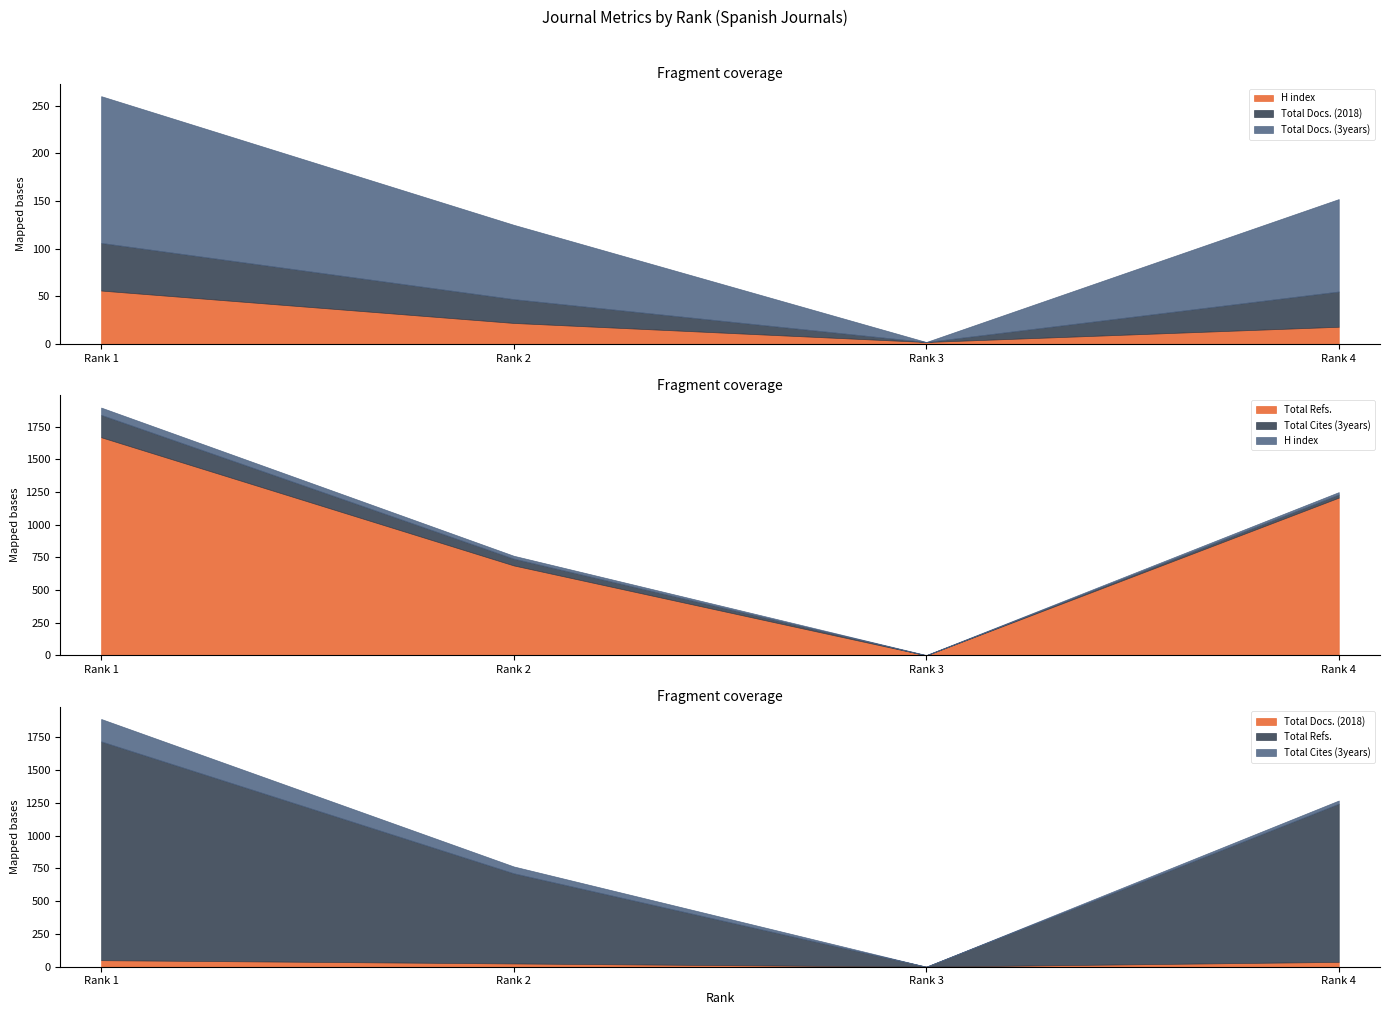

What is the difference between the H index values at Rank 1 and Rank 4?

38